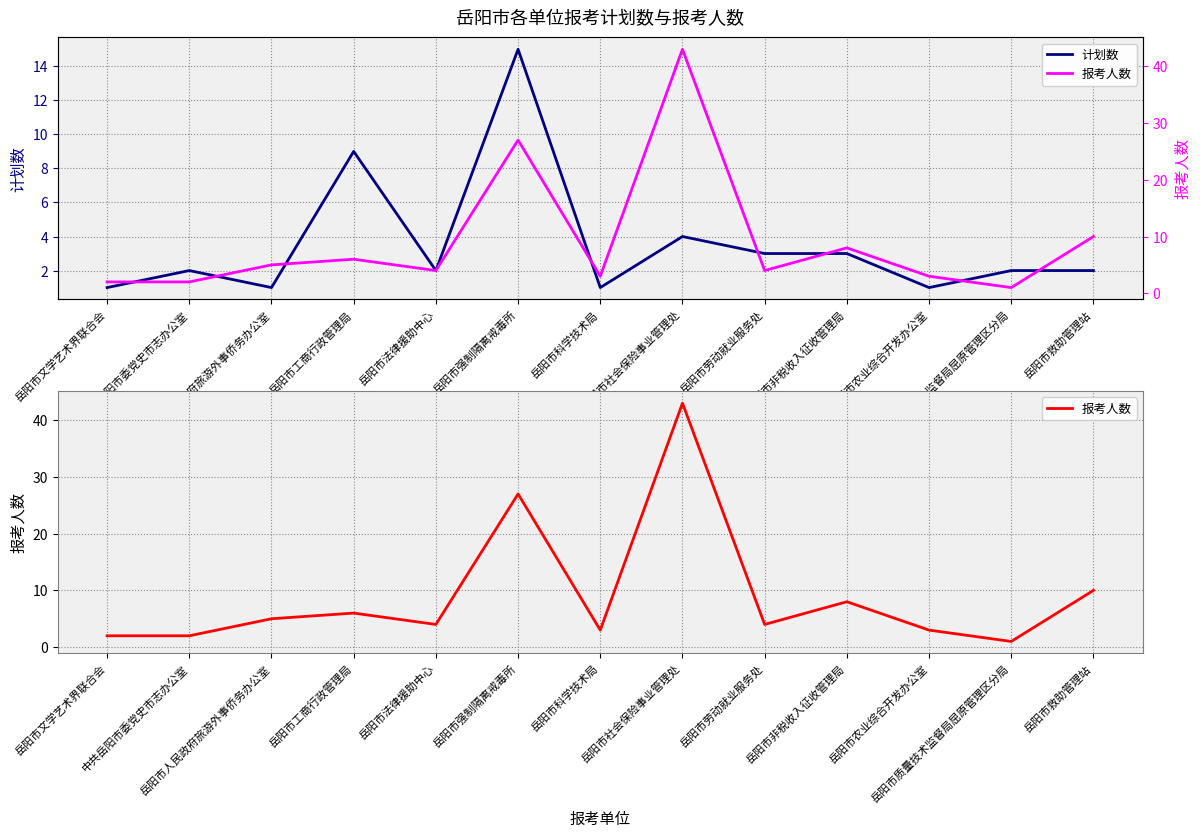

Which has a higher value, 岳阳市文学艺术界联合会 or 岳阳市质量技术监督局屈原管理区分局?

岳阳市质量技术监督局屈原管理区分局